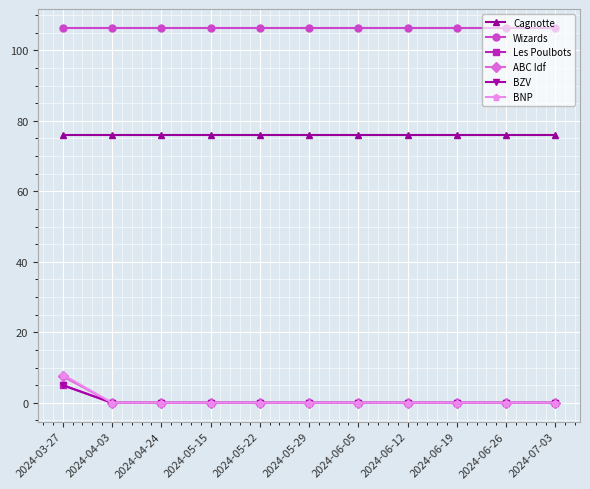

Is the value of BZV at 2024-05-22 greater than the value of BNP at 2024-06-26?

No